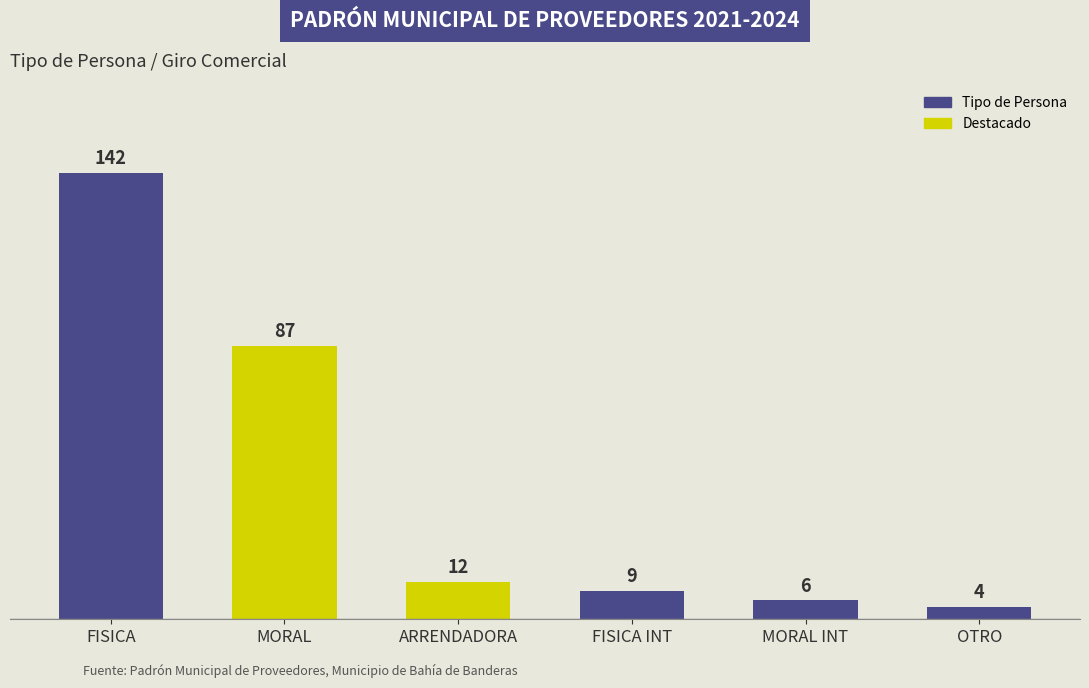

Reading left to right, list all the values displayed in this chart.

FISICA=142	MORAL=87	ARRENDADORA=12	FISICA INT=9	MORAL INT=6	OTRO=4